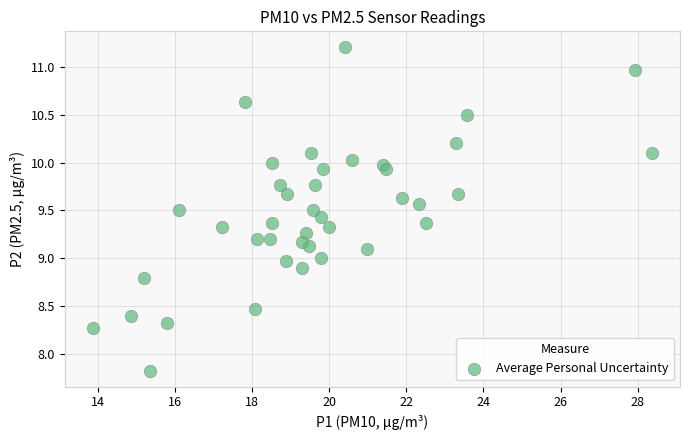

What is the range of X values (max minus min)?

14.5